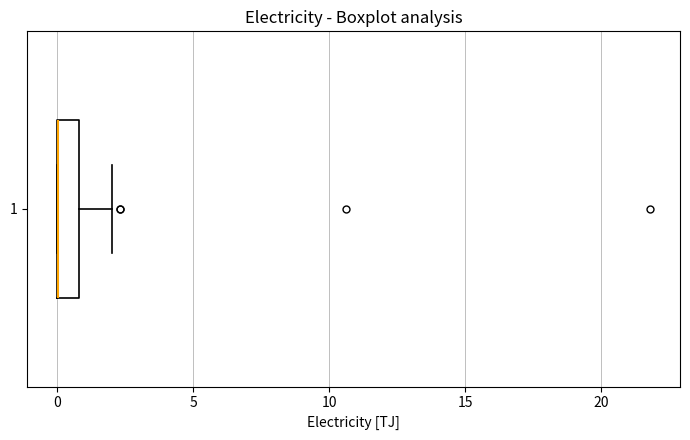

Read this box plot against the x-axis: the position of the median line, the range covered by the box, and the ends of both whiskers. The values are not printed on the chart, so give them approximately, as read against the axis.

median 0 (drawn on the box's left edge), box 0 to 1, whiskers 0 to 2